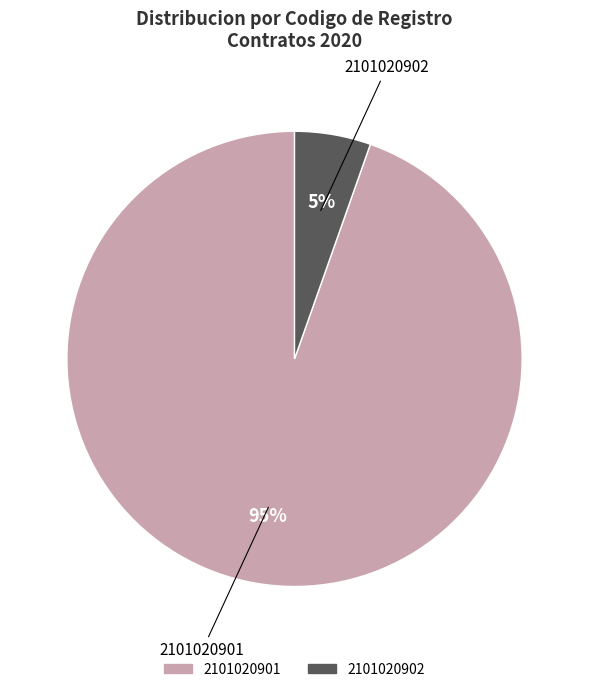

How many segments does this pie chart have?

2